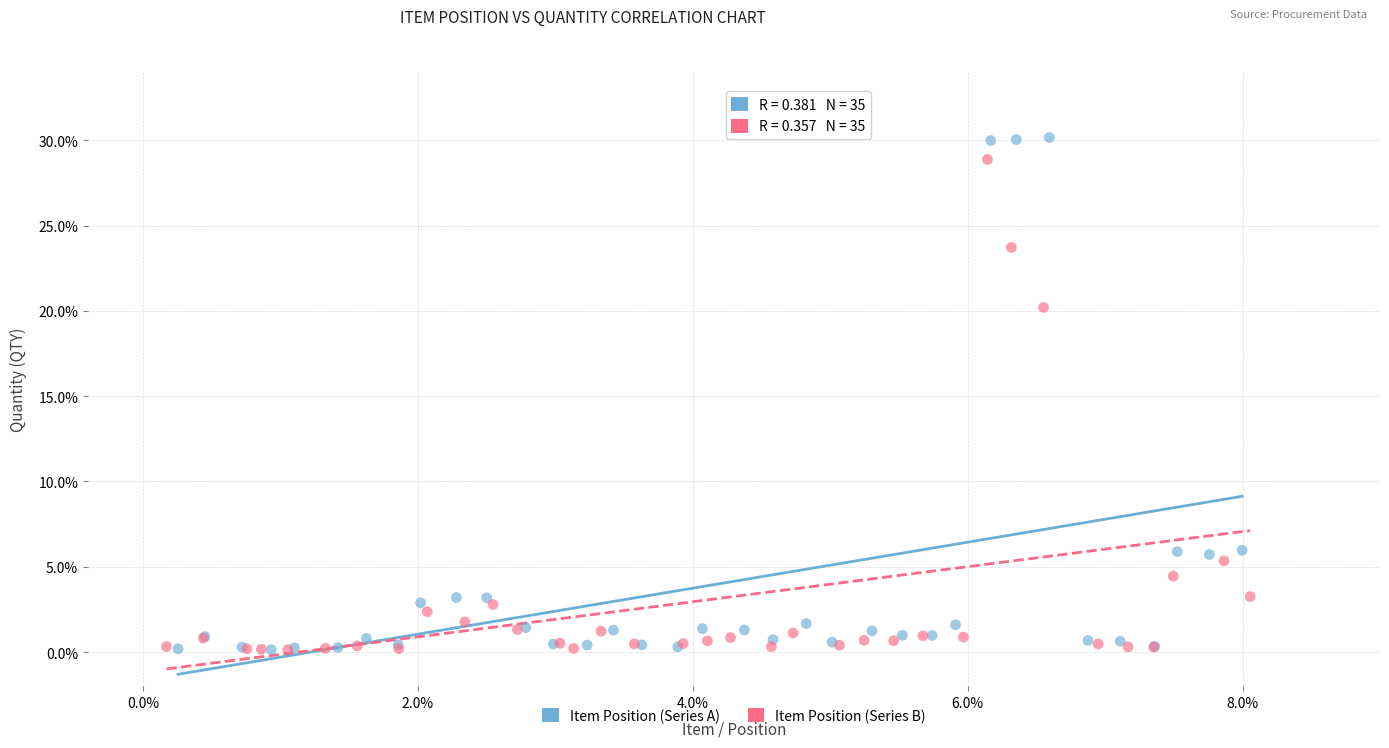

Which series has the largest Y range (max minus min)?

Item Position (Series A)